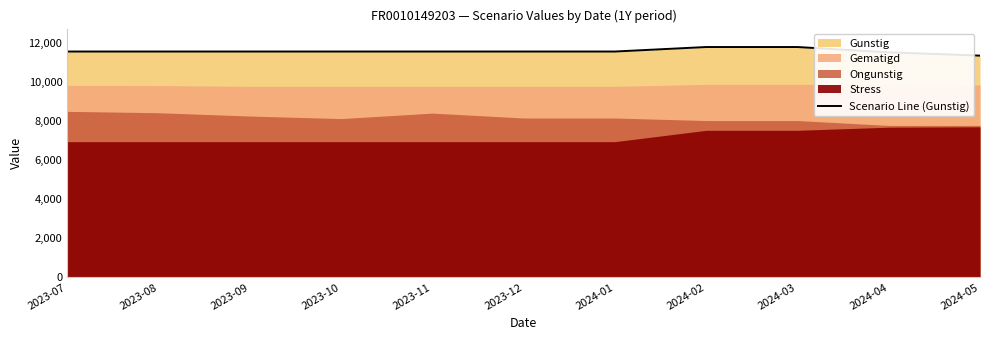

True or false: the data shows 11550 at 2023-12.

True